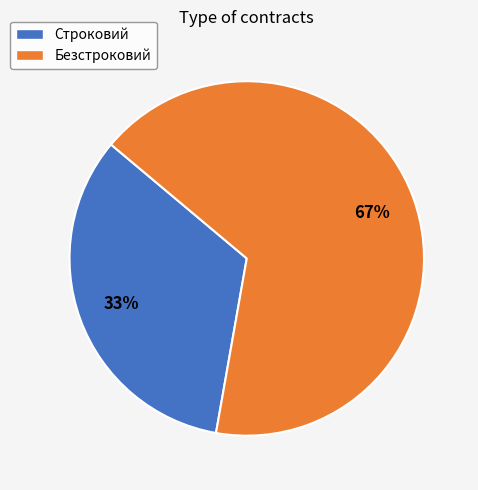

What is the smallest slice in the pie chart?

Строковий